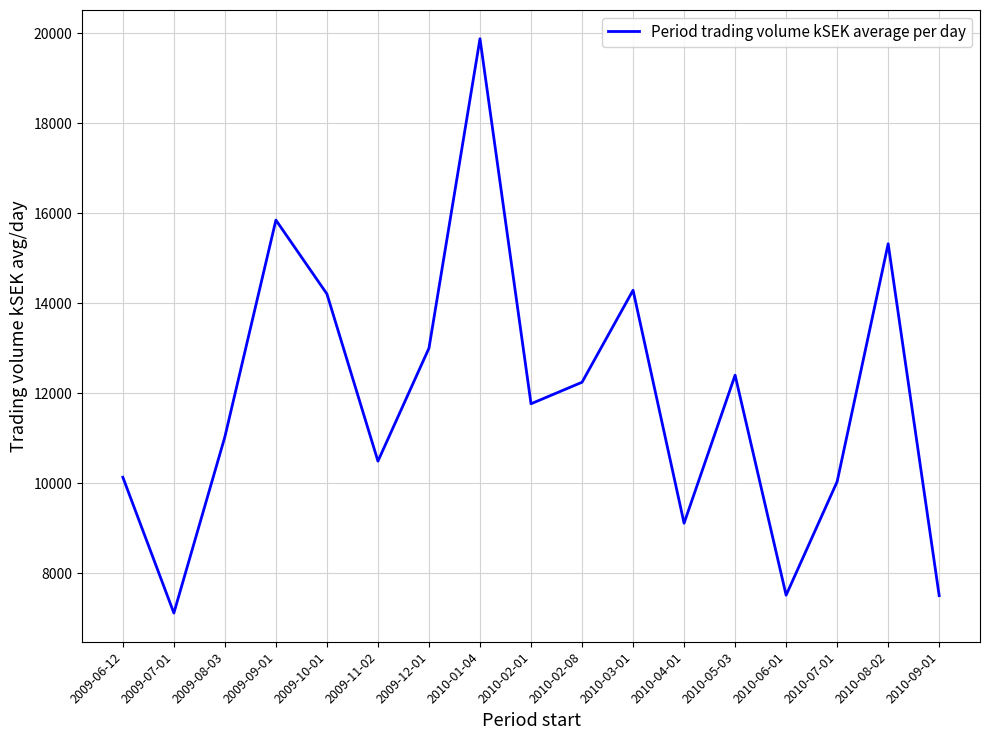

Is it true that the value at 2010-04-01 is 14981.6?

False